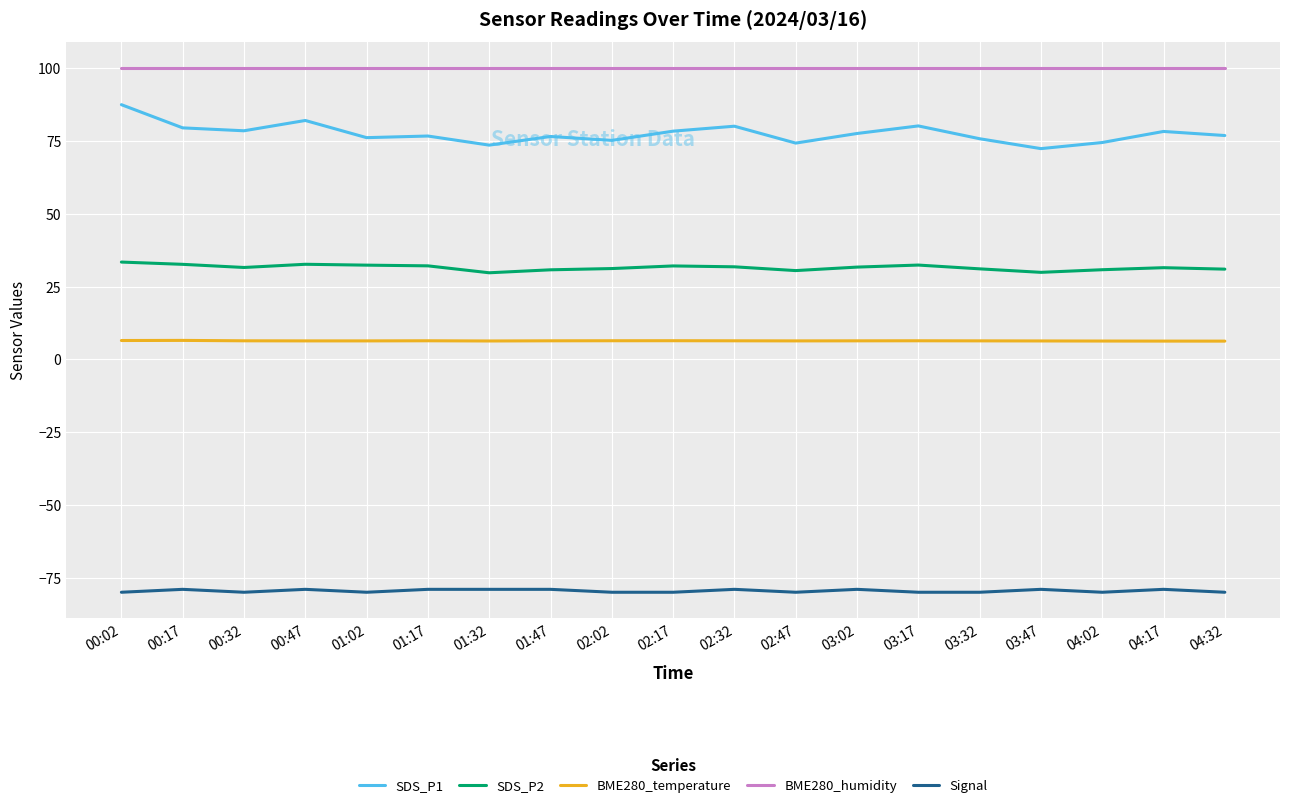

Does the chart display data point markers on the line(s)?

No